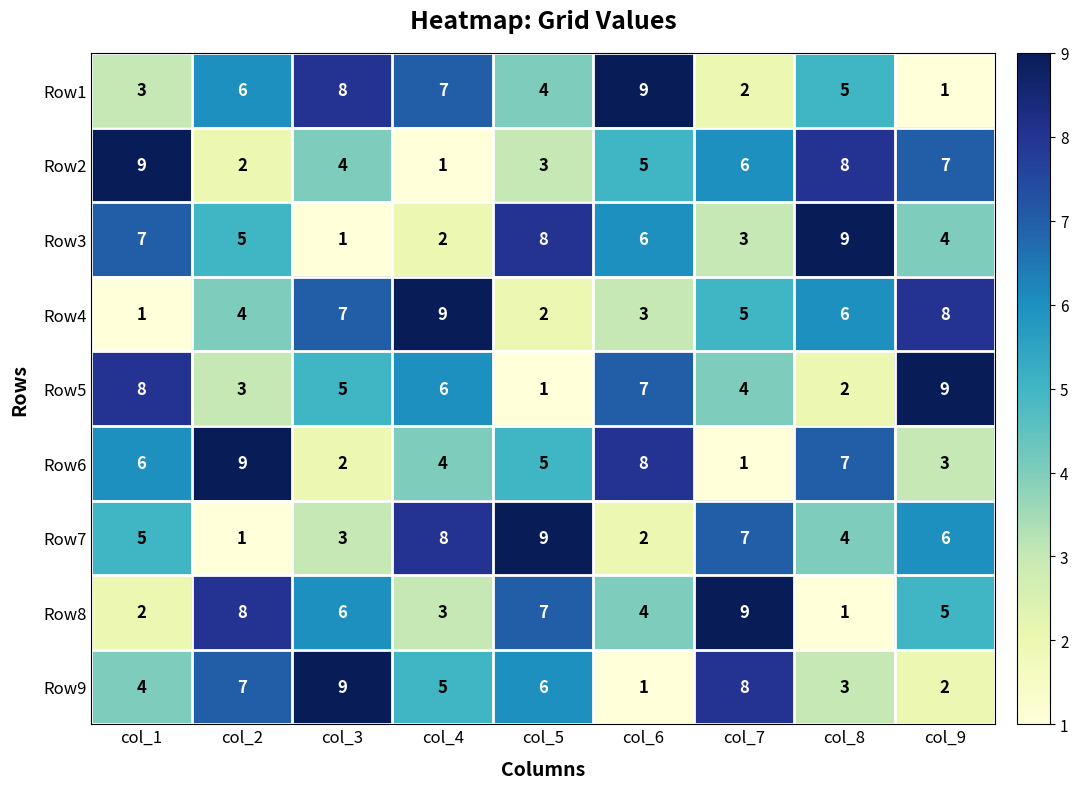

Rank the series at col_5 from highest to lowest value.

Row7, Row3, Row8, Row9, Row6, Row1, Row2, Row4, Row5